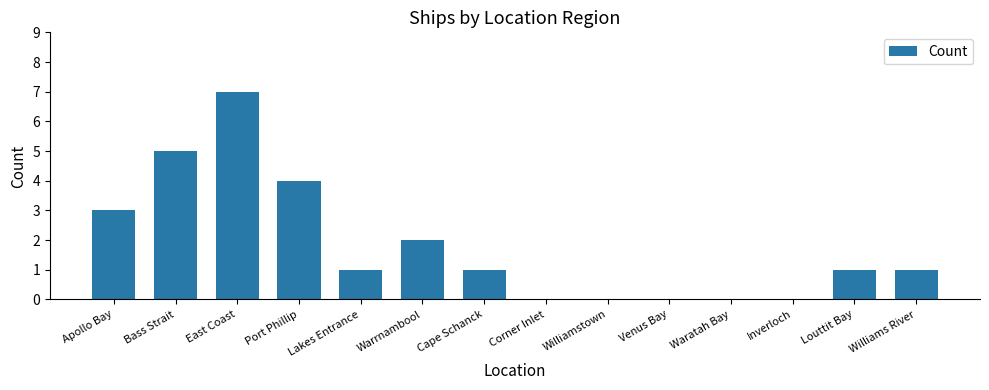

What is the ratio of the value at Port Phillip to the value at Lakes Entrance?

4.0